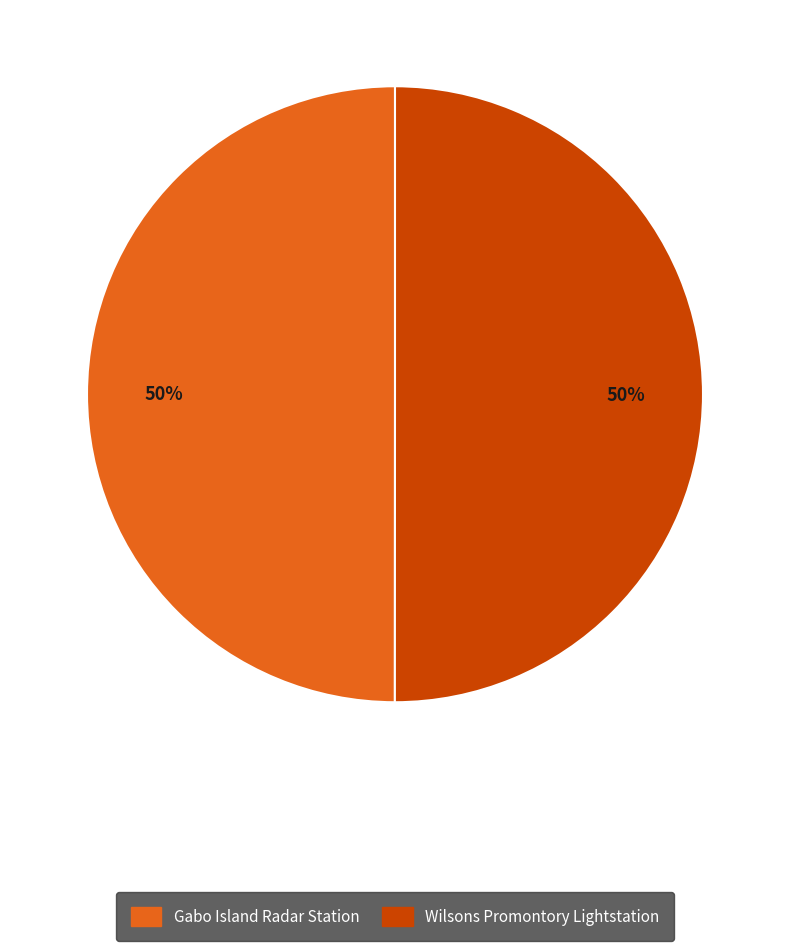

To the nearest percent, what percentage of the pie is Gabo Island Radar Station?

50%